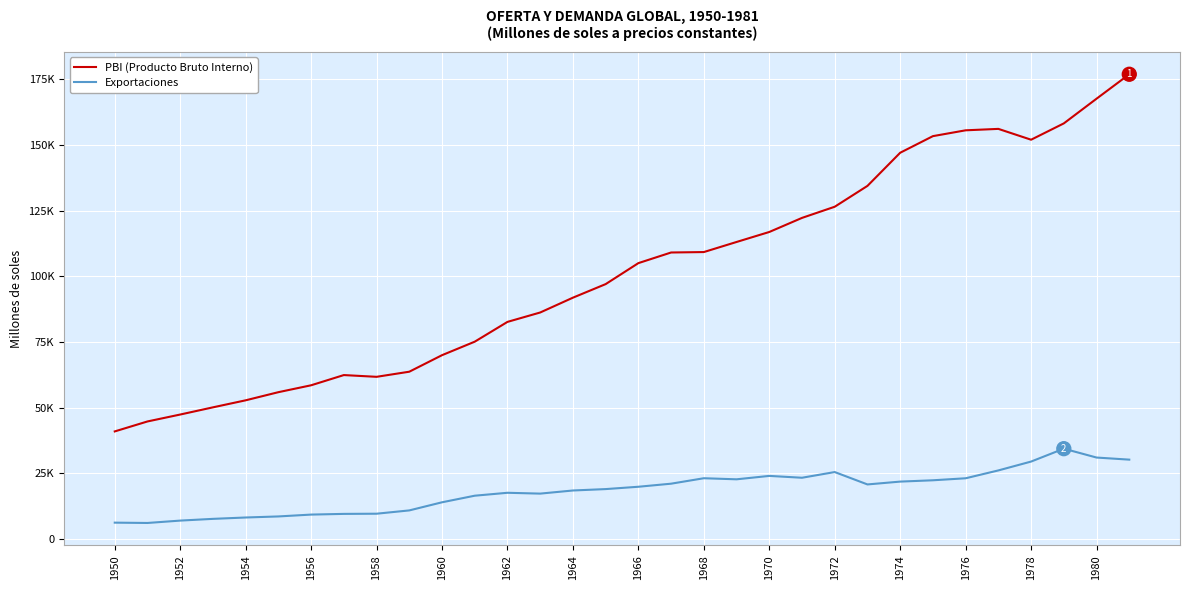

Reading right to left, what are all the values shown in this chart?

PBI (Producto Bruto Interno): 176901	167596	158194	151977	156102	155559	153340	147017	134401	126463	122213	116849	113044	109206	109040	104995	97003	91840	86196	82620	75085	69946	63653	61706	62371	58484	55858	52762	50085	47347	44711	40920
Exportaciones: 30173	30971	34347	29442	26068	23080	22314	21812	20733	25443	23279	23981	22684	23093	21019	19850	18962	18428	17239	17555	16444	13935	10843	9587	9520	9253	8548	8145	7626	6965	6063	6185